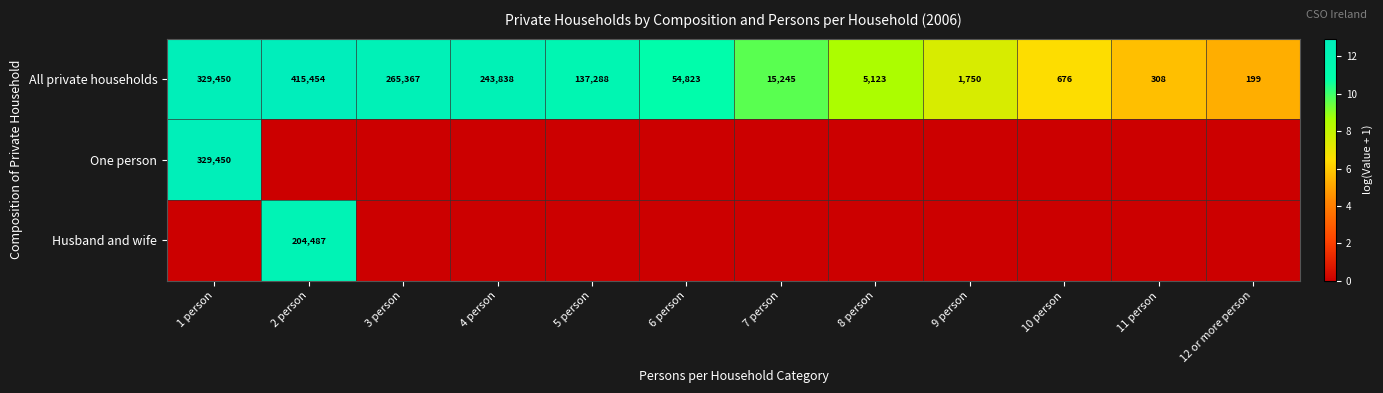

Read the All private households value at 4 person.

243838